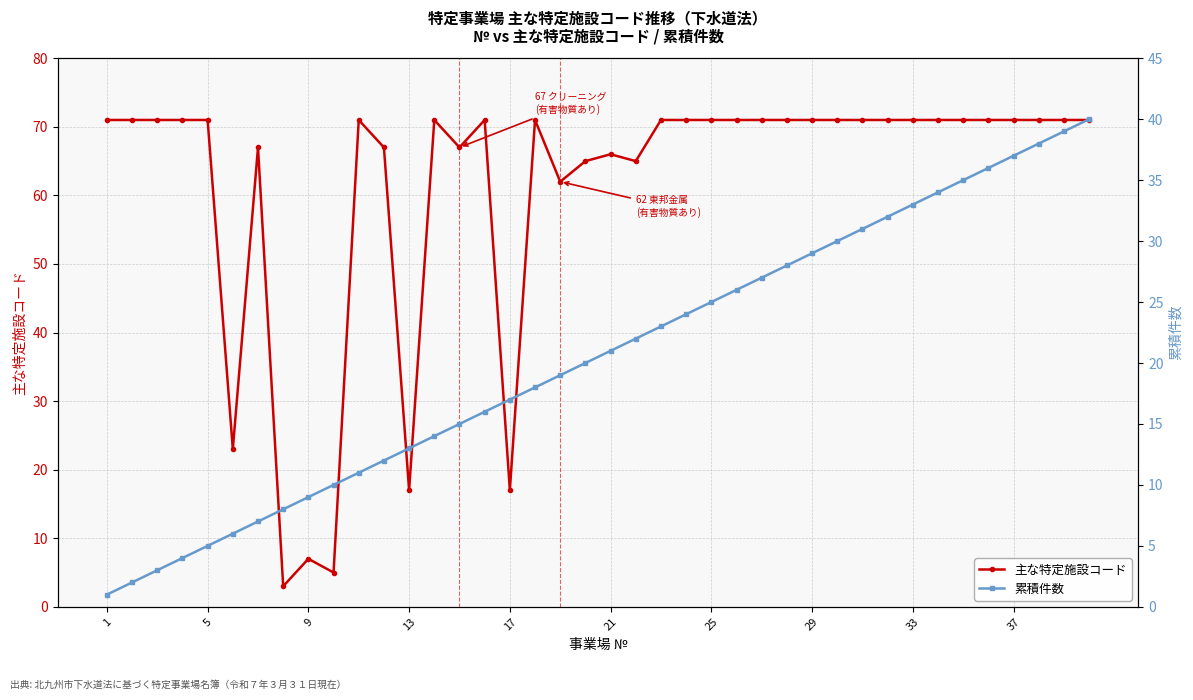

How many lines are shown in the chart?

2